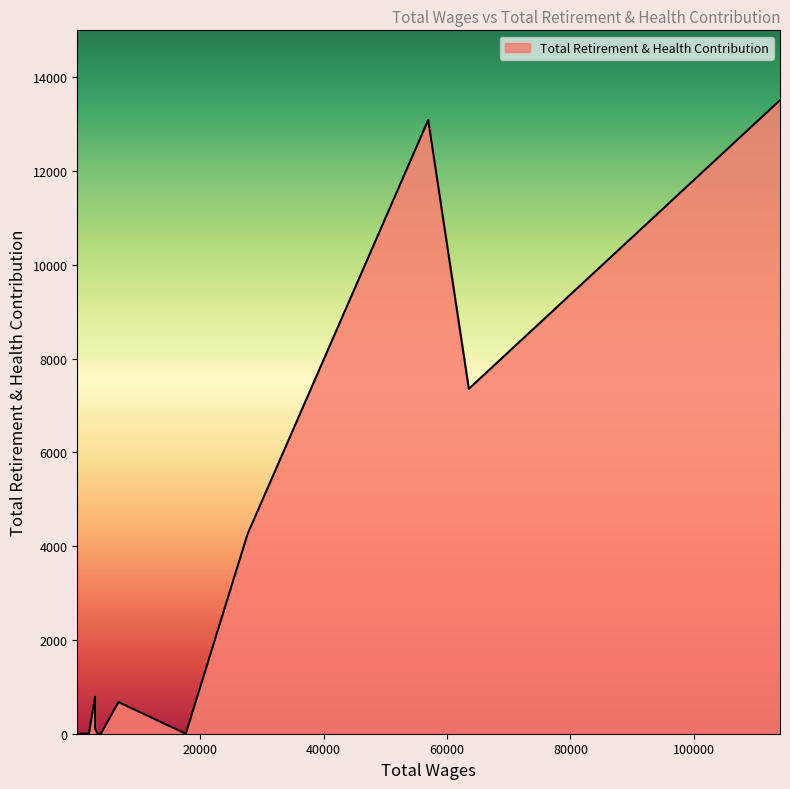

What is the greatest value displayed?

13511